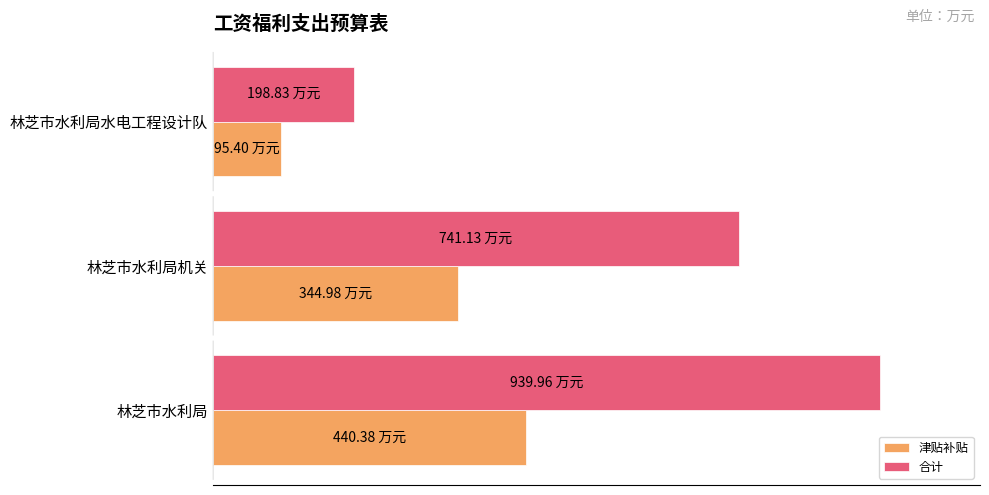

What are all the series names shown in the legend?

津贴补贴, 合计